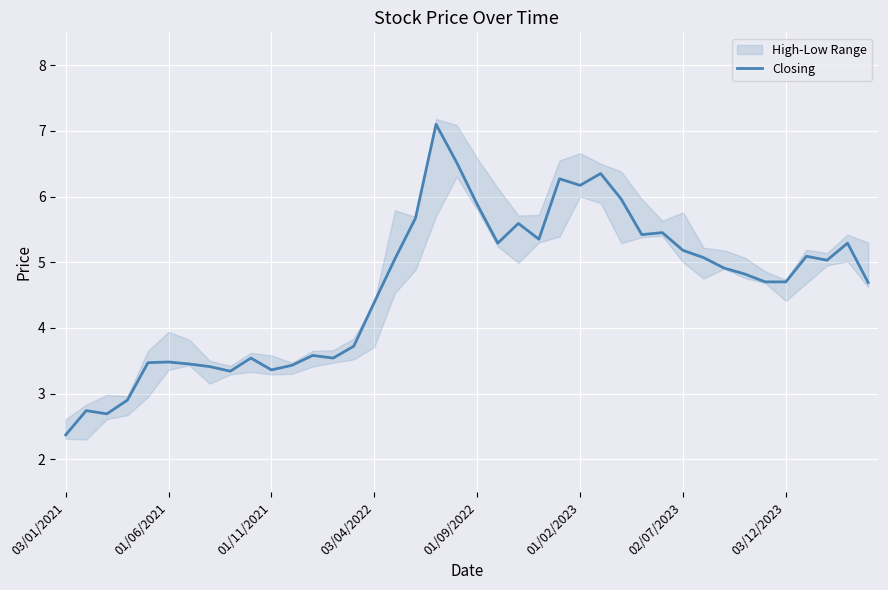

The value at 17 is 5.7. True or false?

True